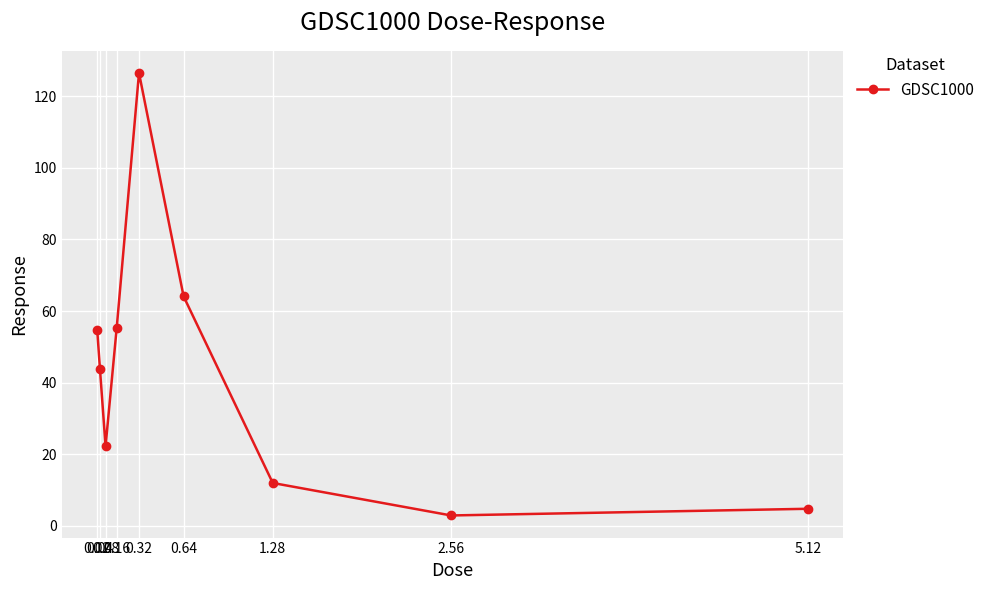

What is the difference between the second highest and minimum values?

61.2